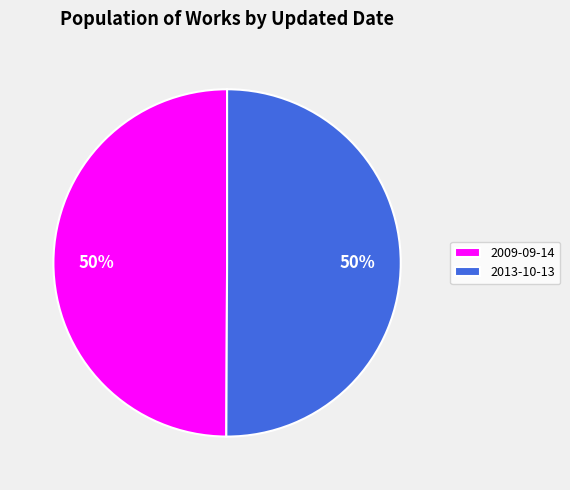

Count the number of slices in the pie.

2